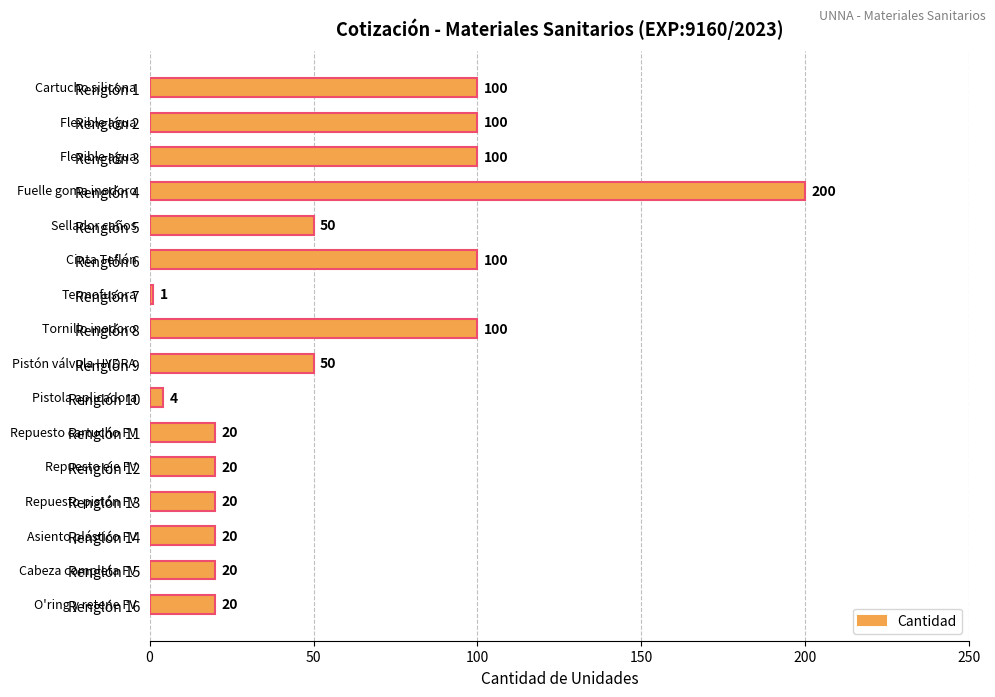

How many values are below 50?

8